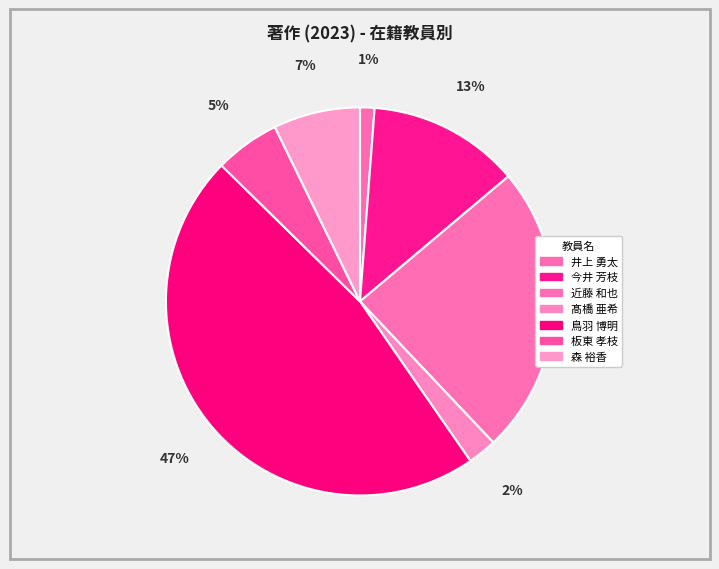

Which category has the biggest portion of the pie?

鳥羽 博明